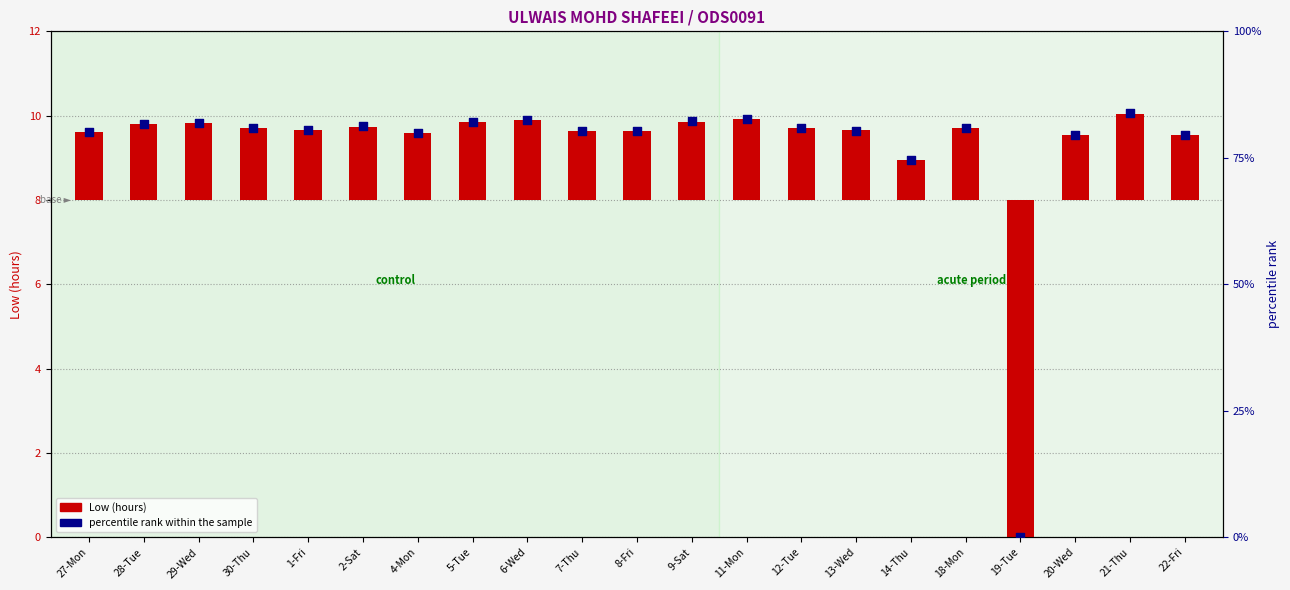

What are all the series names shown in the legend?

Low (hours), percentile rank within the sample